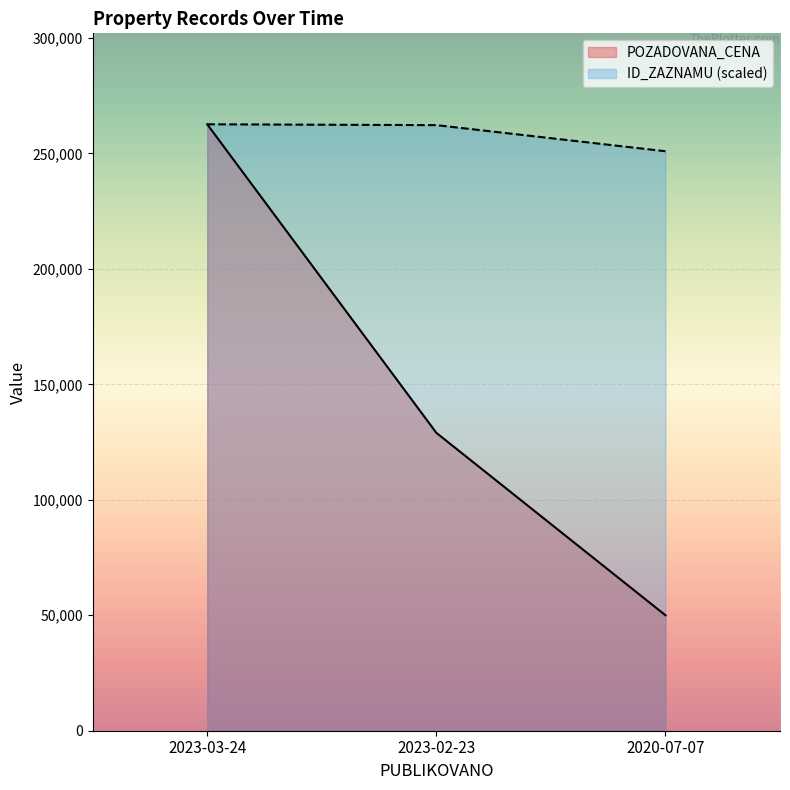

Which has a higher value, 2023-02-23 or 2023-03-24?

2023-03-24